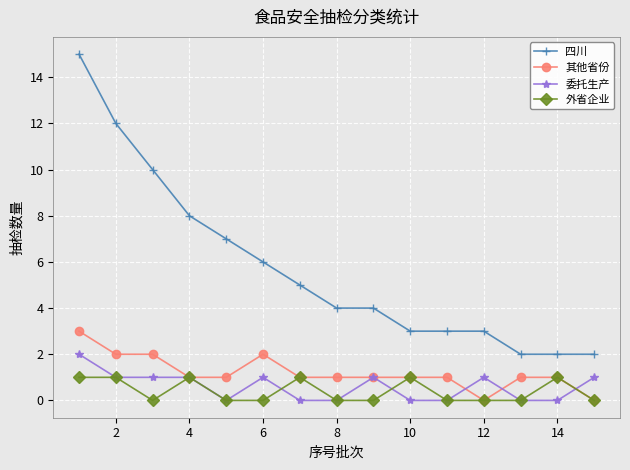

True or false: 四川 and 外省企业 intersect in this chart.

False